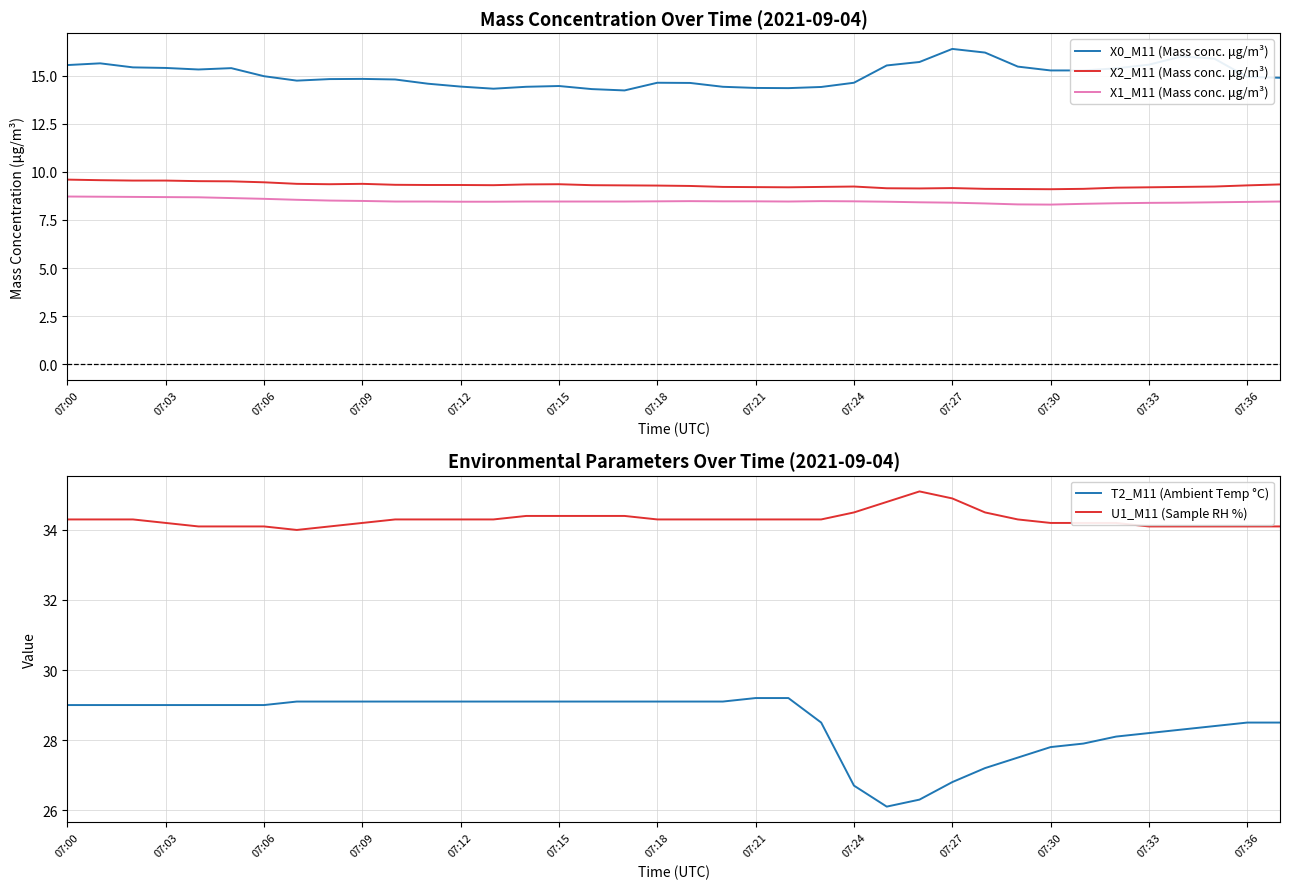

How many interior local valleys does the X0_M11 (Mass conc. μg/m³) series have?

5